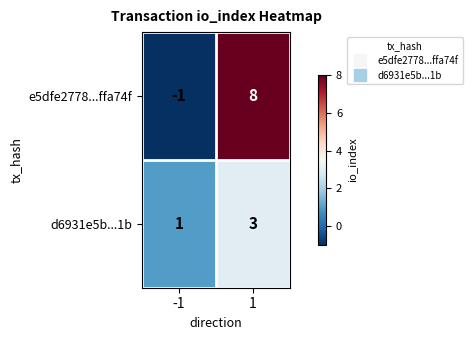

Reading left to right, what are all the values shown in this chart?

e5dfe2778...ffa74f: -1=-1	1=8
d6931e5b...1b: -1=1	1=3